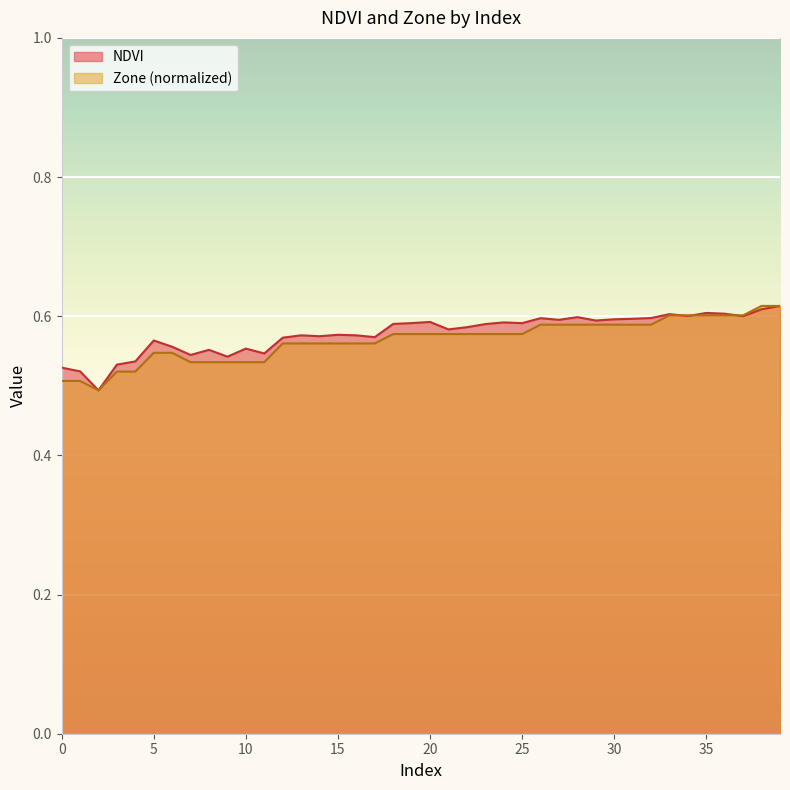

What is the difference between the maximum and minimum values in the NDVI series?

0.1